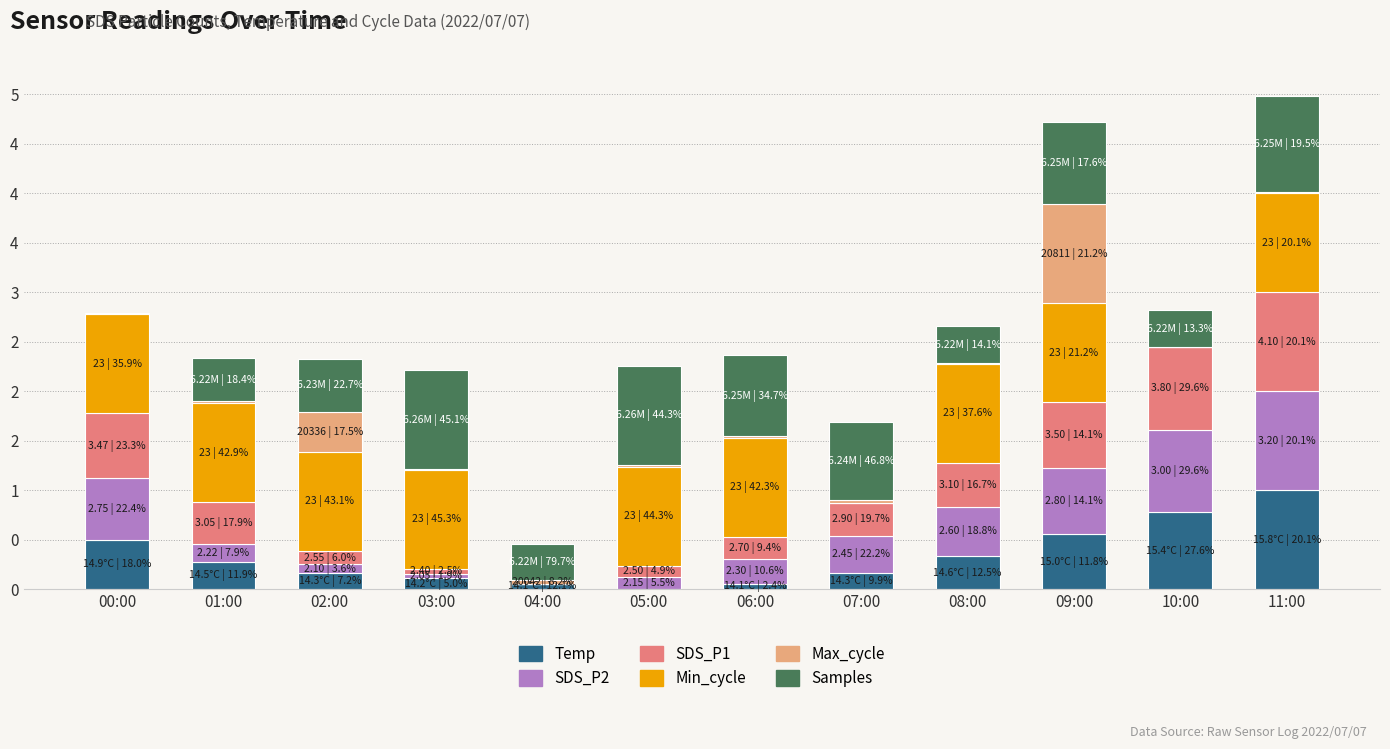

Are the bars horizontal?

No